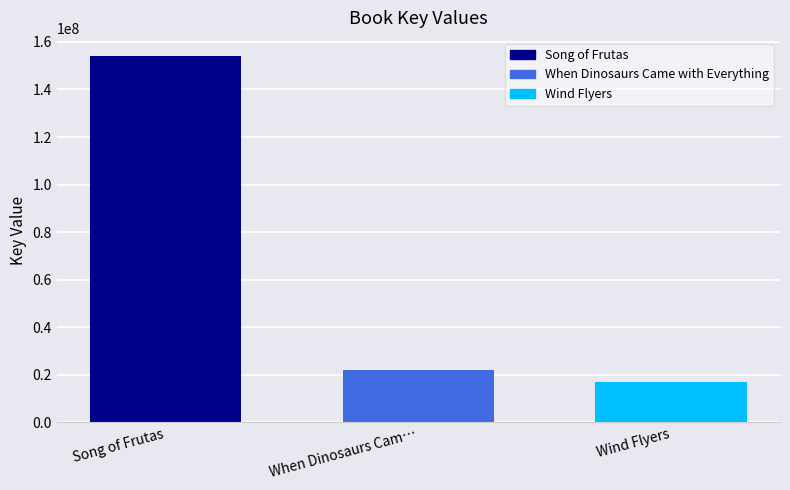

What is the greatest value displayed?

153990730